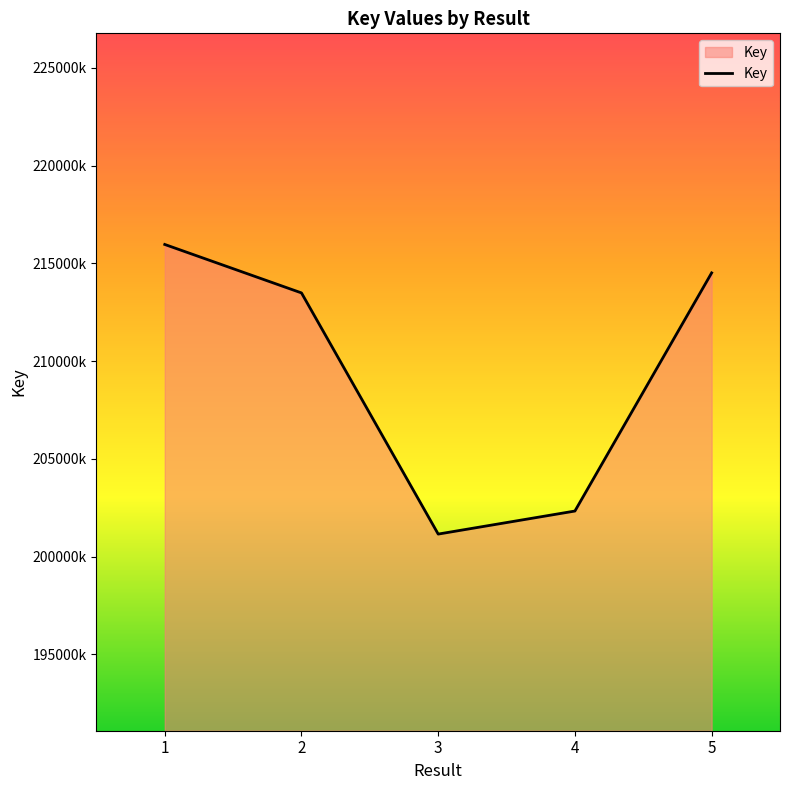

Does the chart display data point markers on the line(s)?

No